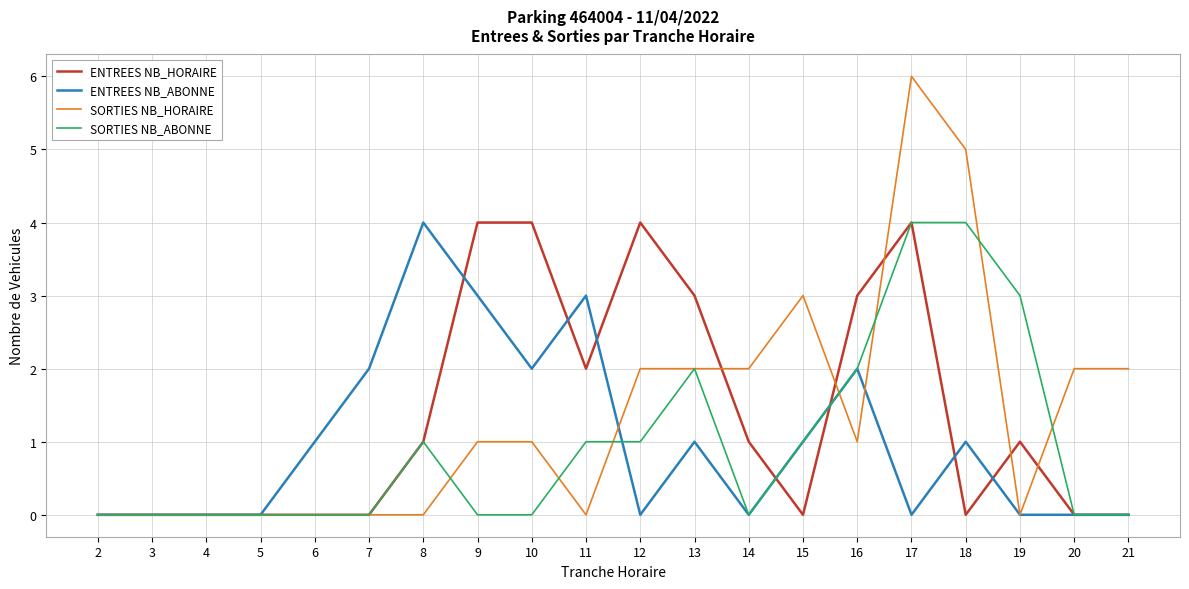

The value of SORTIES NB_HORAIRE at 4 is 0. True or false?

True